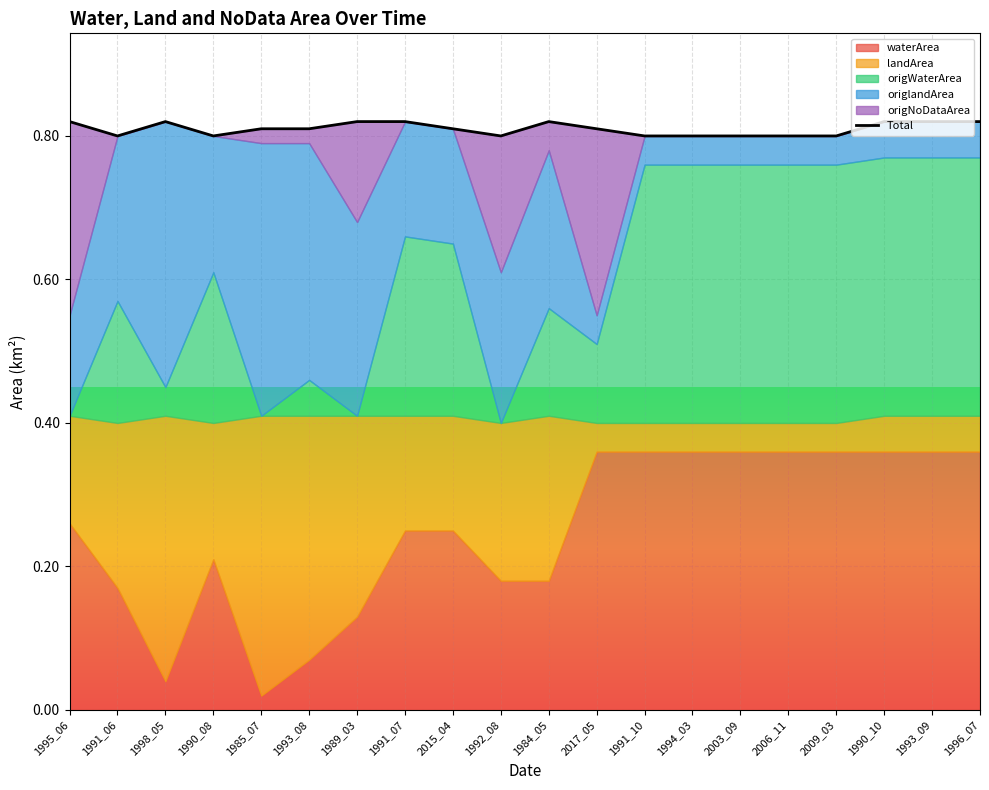

True or false: the data shows 0.2 at 1993_09.

False